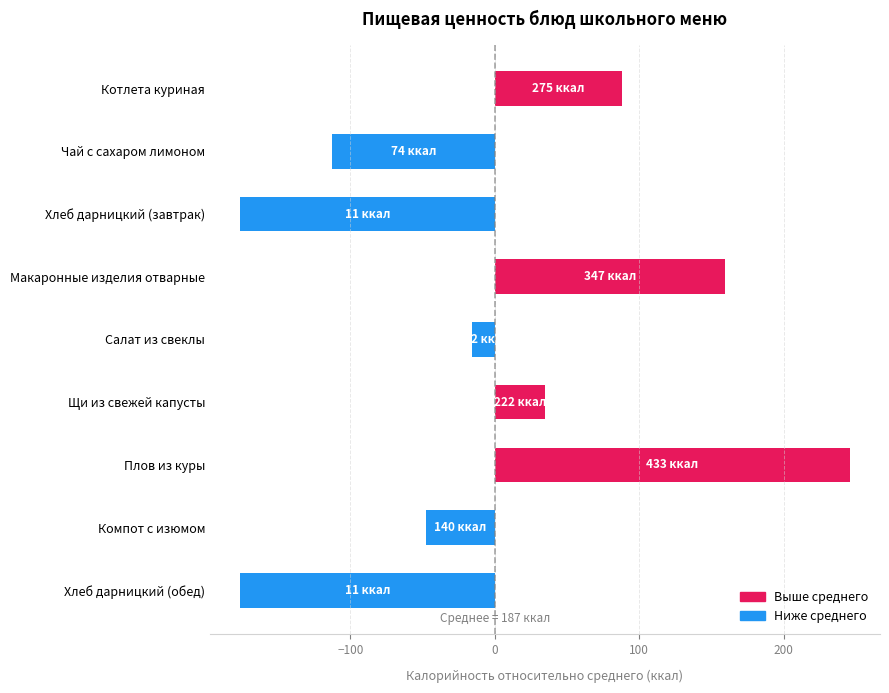

What is the change in value from Чай с сахаром лимоном to Салат из свеклы?

+97.2